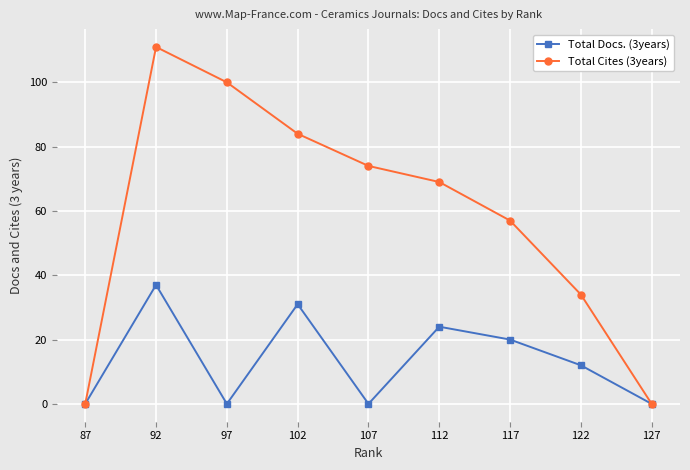

Which category has the lowest value in the Total Docs. (3years) series?

127